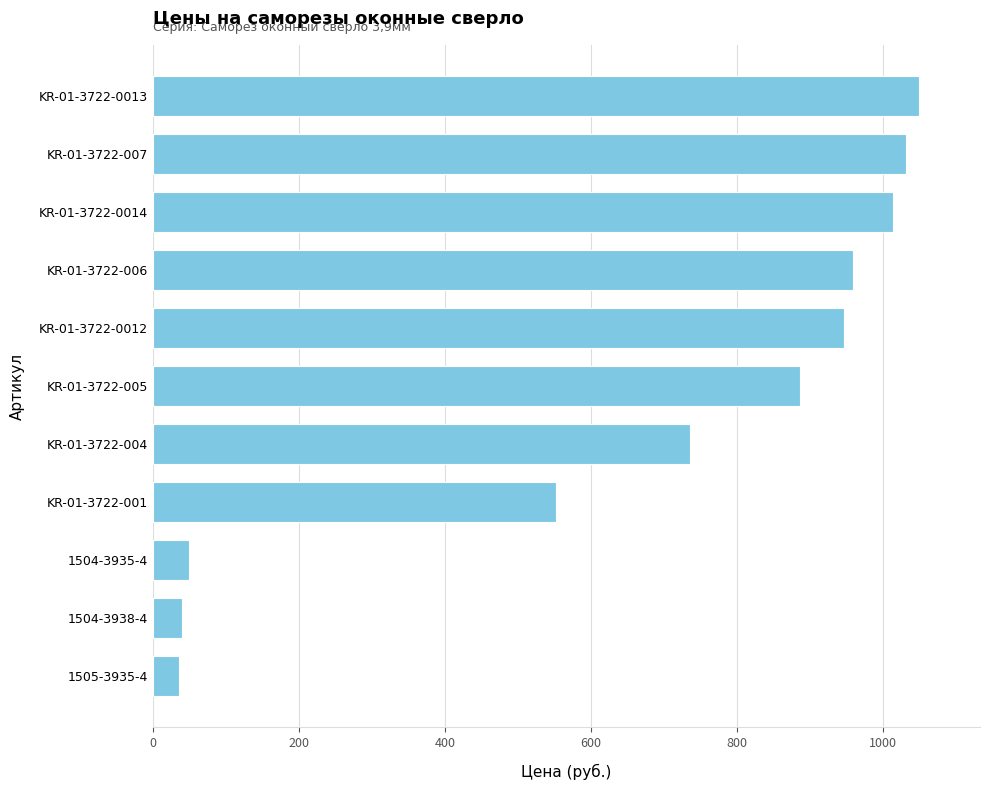

Which label corresponds to the largest value in the chart?

KR-01-3722-0013